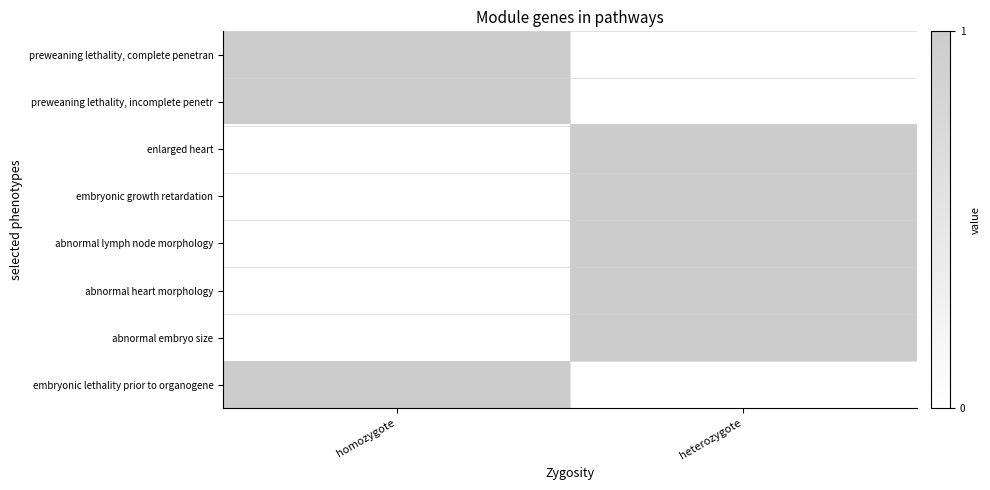

Which series has the largest total across all categories?

preweaning lethality, complete penetran